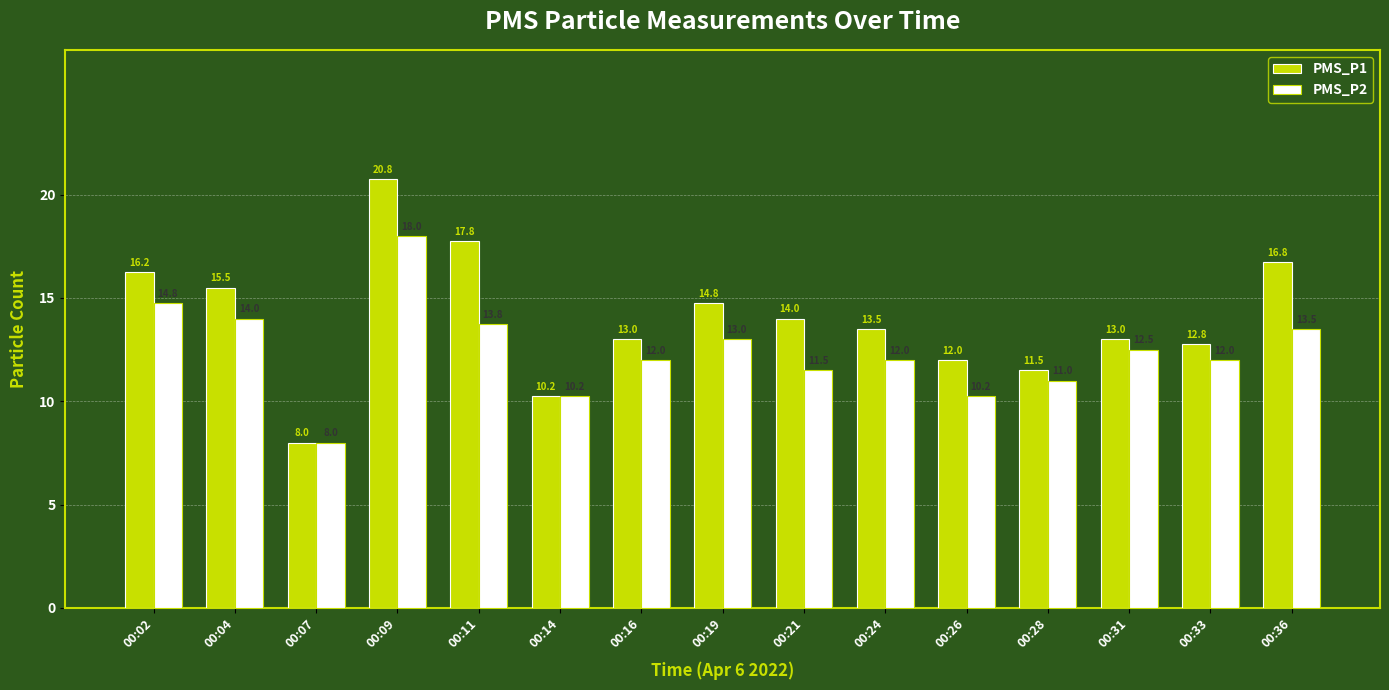

List the series in order of their peak value, lowest first.

PMS_P2, PMS_P1